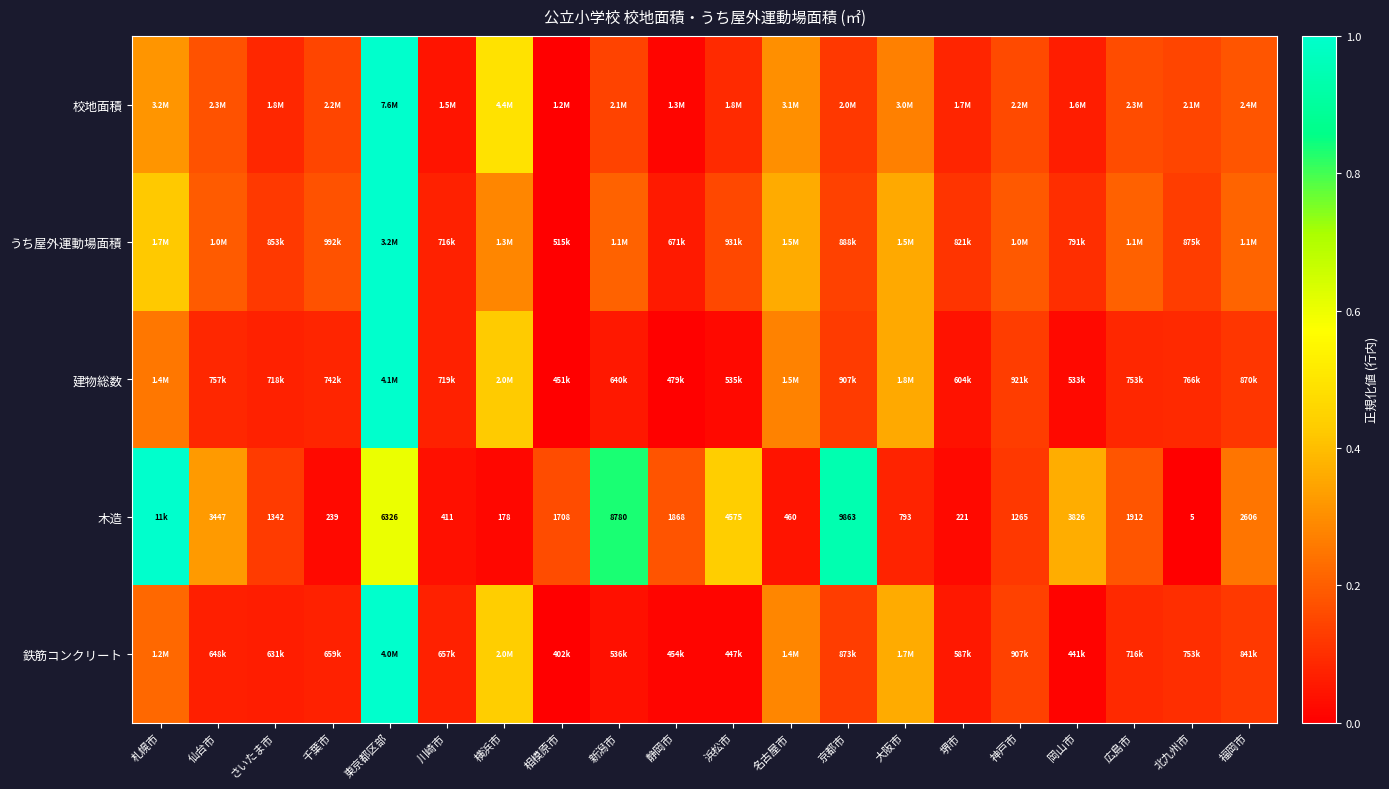

At how many categories does at least one series exceed 0?

20